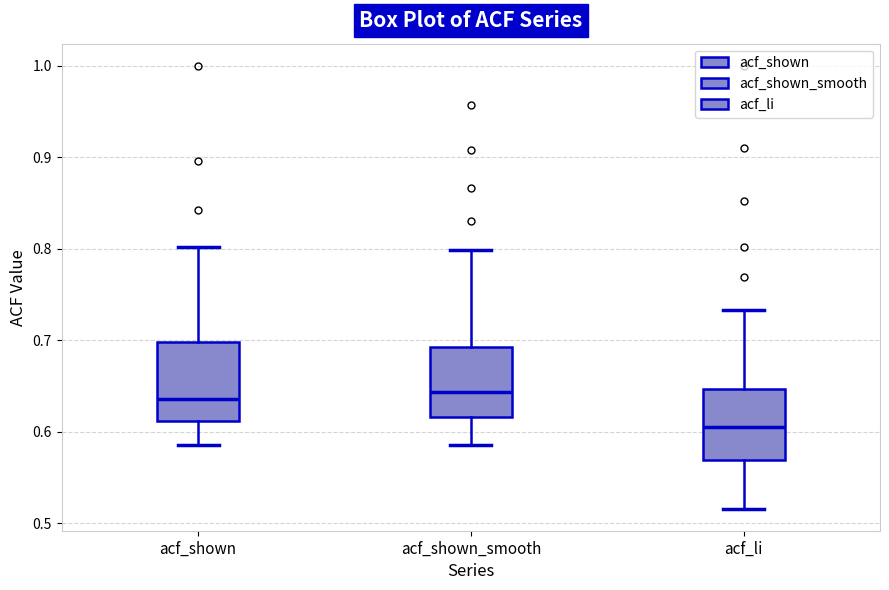

Reading left to right, transcribe this box plot: for each box, give where its median line is, the range the box spans, and where its two whiskers end, as read against the y-axis. The values are not printed on the chart, so give them approximately, as read against the axis.

acf_shown: median 0.64, box 0.61 to 0.70, whiskers 0.59 to 0.80
acf_shown_smooth: median 0.64, box 0.62 to 0.69, whiskers 0.59 to 0.80
acf_li: median 0.61, box 0.57 to 0.65, whiskers 0.52 to 0.73